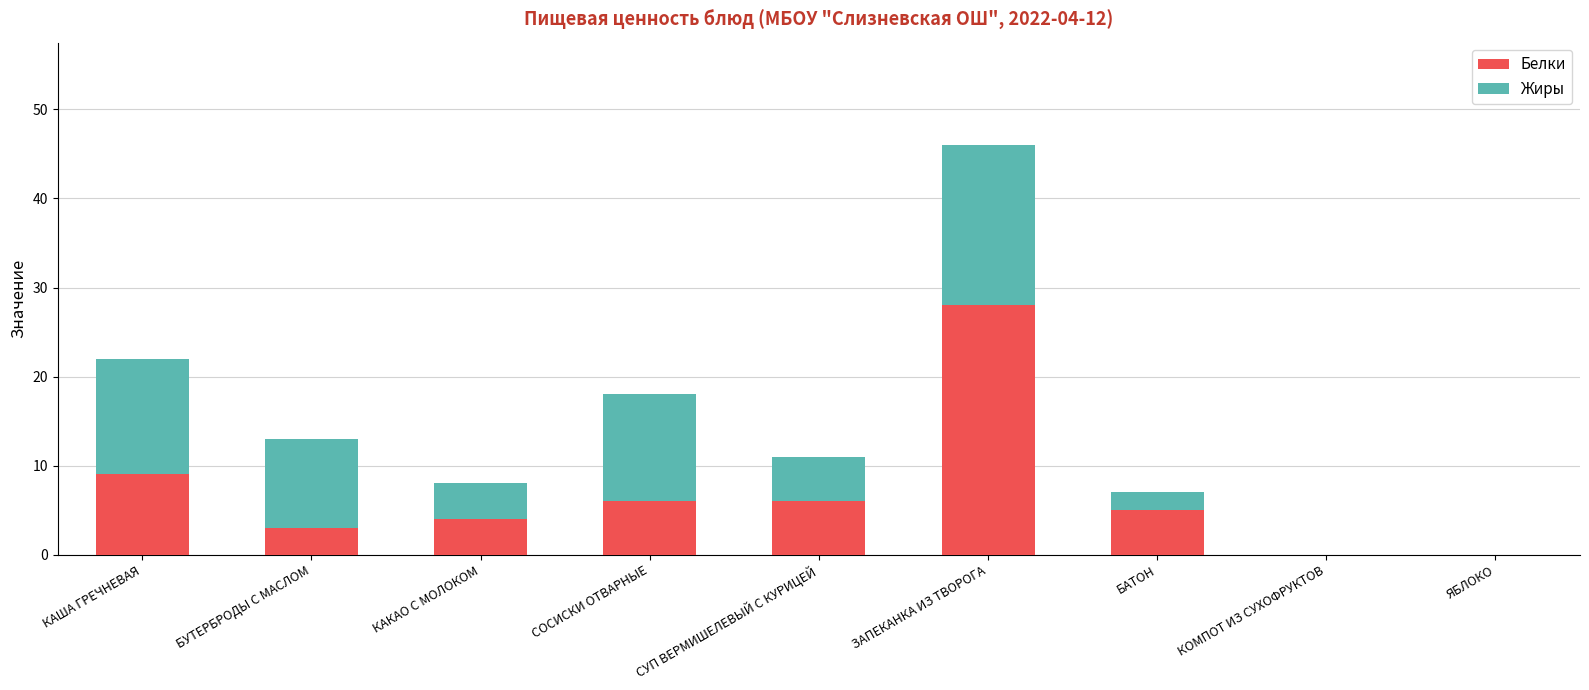

Reading left to right, transcribe the values for Белки.

КАША ГРЕЧНЕВАЯ=9	БУТЕРБРОДЫ С МАСЛОМ=3	КАКАО С МОЛОКОМ=4	СОСИСКИ ОТВАРНЫЕ=6	СУП ВЕРМИШЕЛЕВЫЙ С КУРИЦЕЙ=6	ЗАПЕКАНКА ИЗ ТВОРОГА=28	БАТОН=5	КОМПОТ ИЗ СУХОФРУКТОВ=0	ЯБЛОКО=0